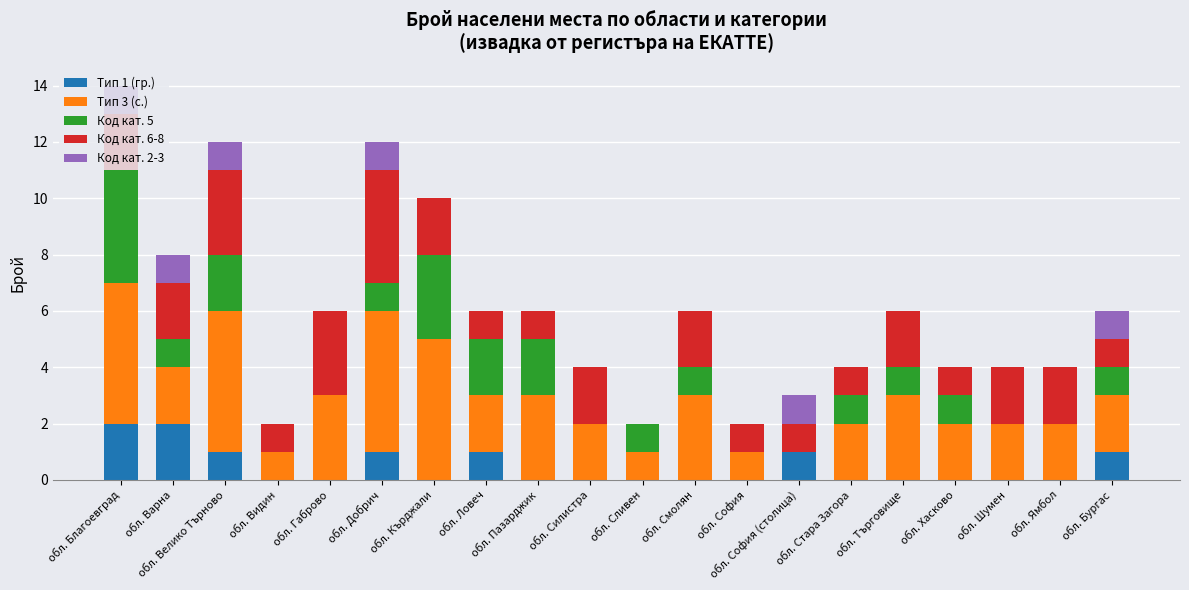

What is the total value across all series at обл. София?

2